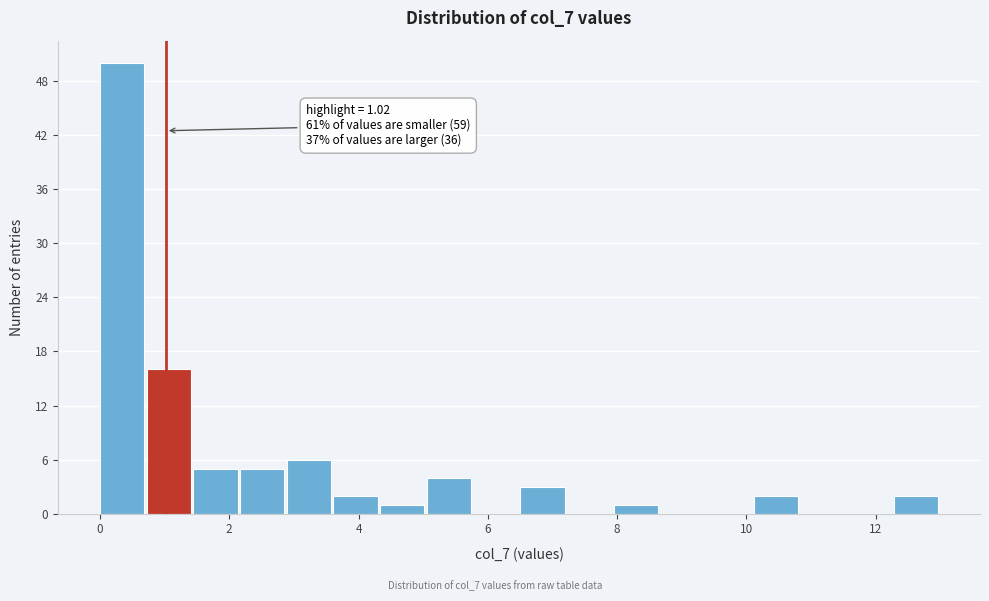

Read against the x-axis, roughly where is the centre of the tallest bar?

0.4